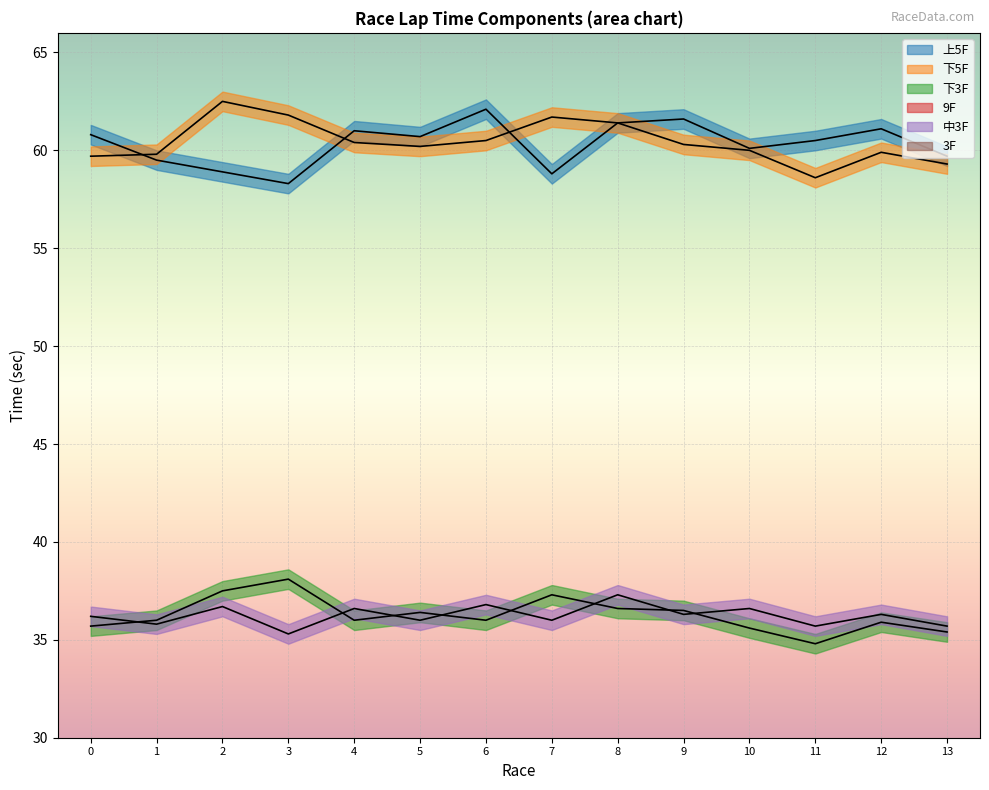

True or false: 3F and 下5F cross at least once.

False